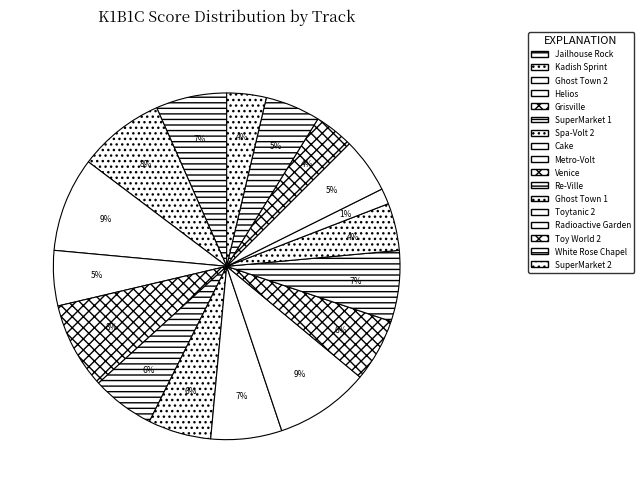

What percentage is NOT represented by Venice?

94.1%